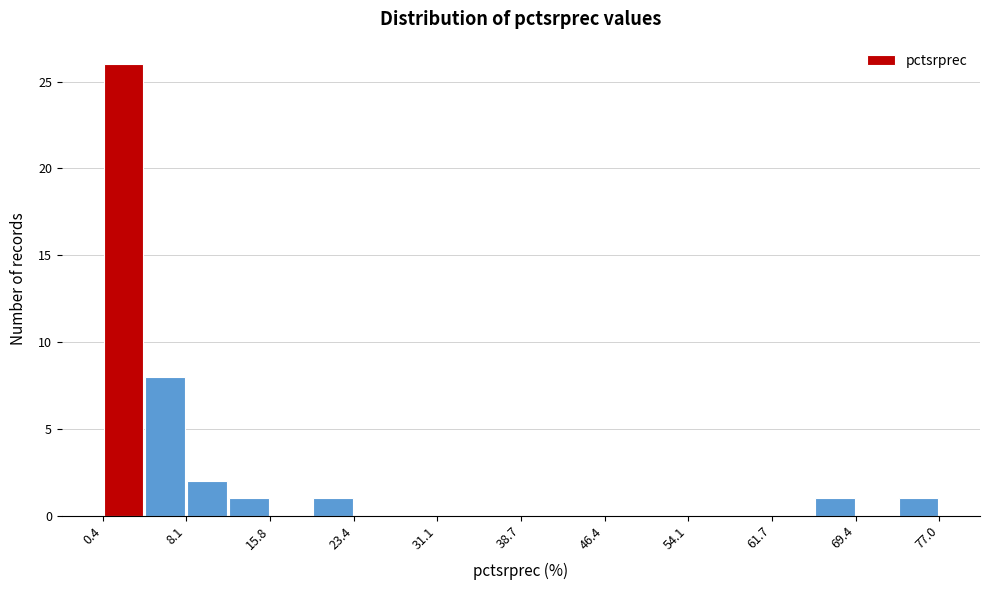

Read against the x-axis, roughly where is the centre of the tallest bar?

2